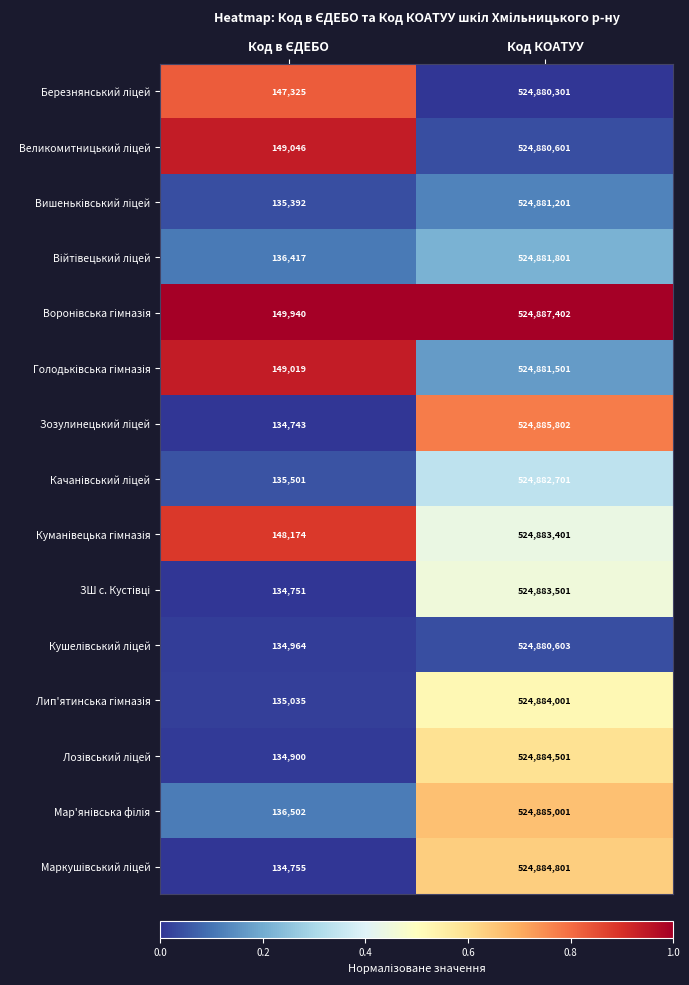

What is the greatest value displayed?

524887402